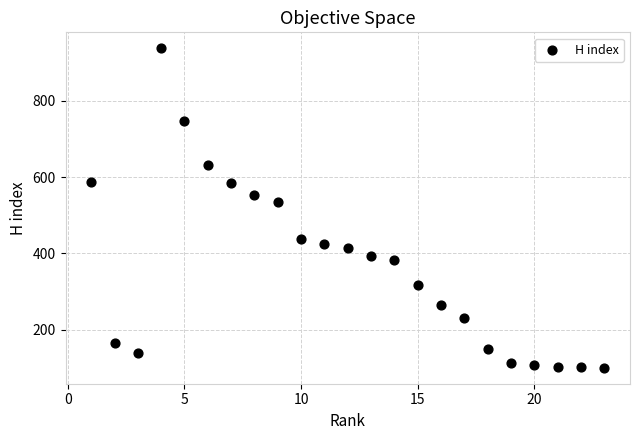

What is the range of Y values (max minus min)?

838